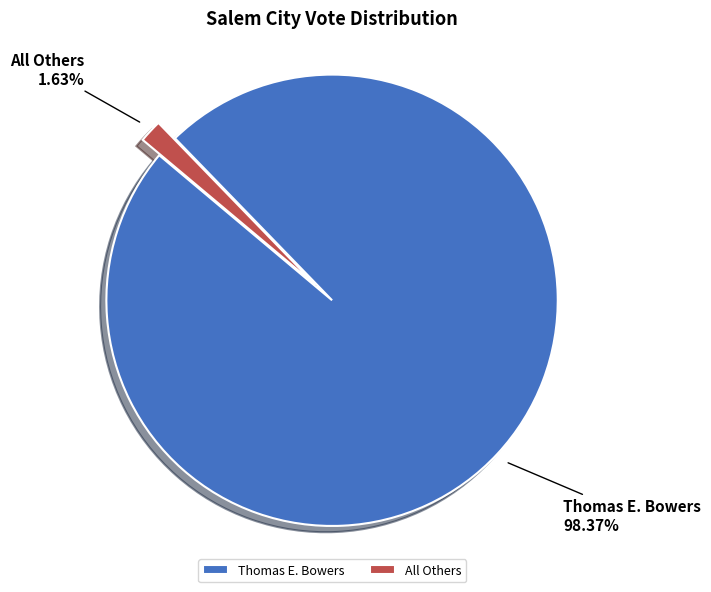

Which has a higher value, Thomas E. Bowers or All Others?

Thomas E. Bowers